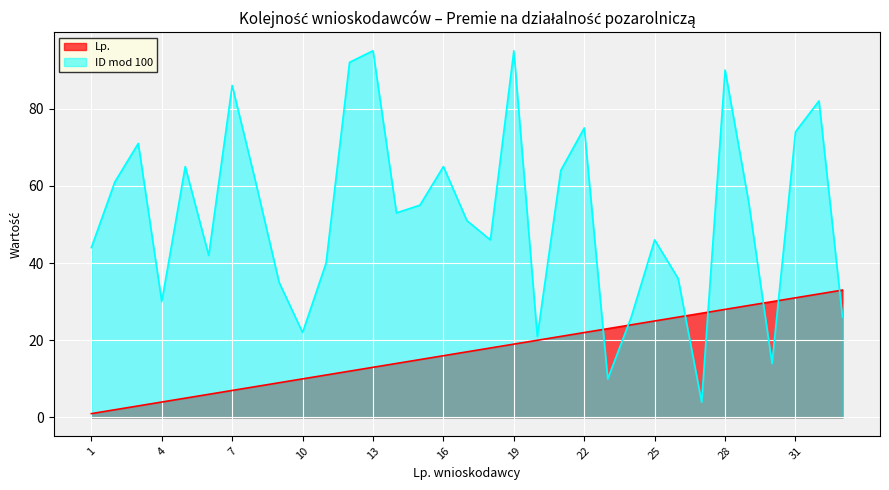

What is the difference between the second highest and second lowest values in the Lp. series?

30